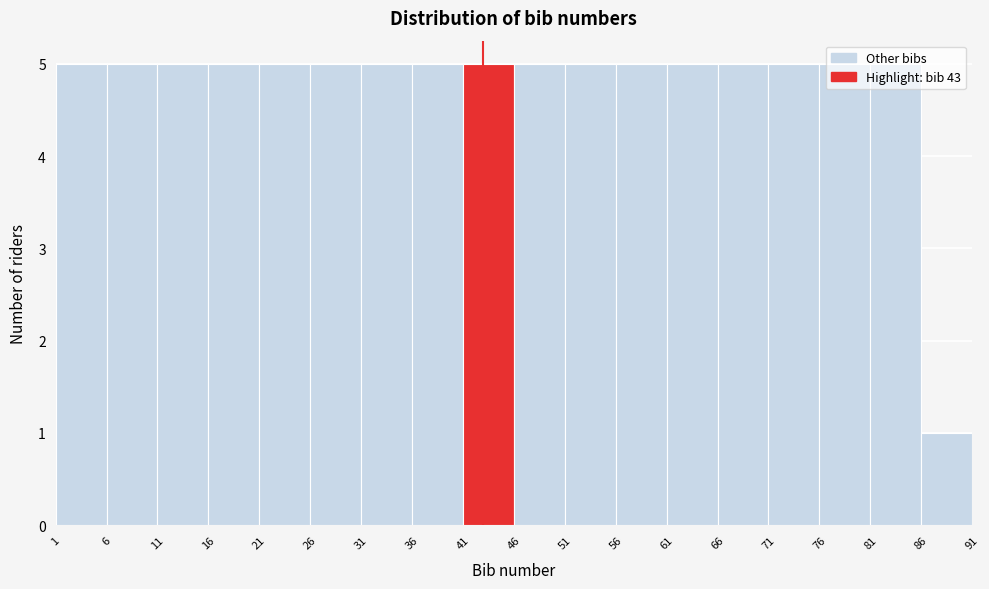

How tall is the bar that spans 76 to 81 on the x-axis? The values are not printed on the chart, so give them approximately, as read against the axis.

5